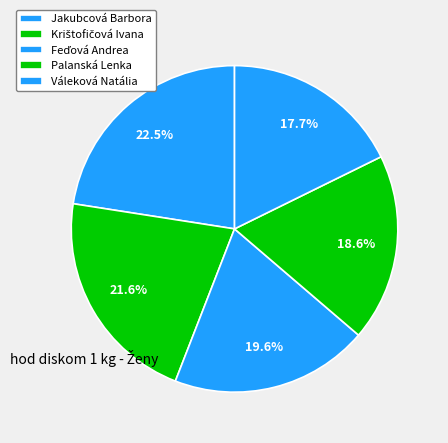

Is Jakubcová Barbora the majority of the pie?

No